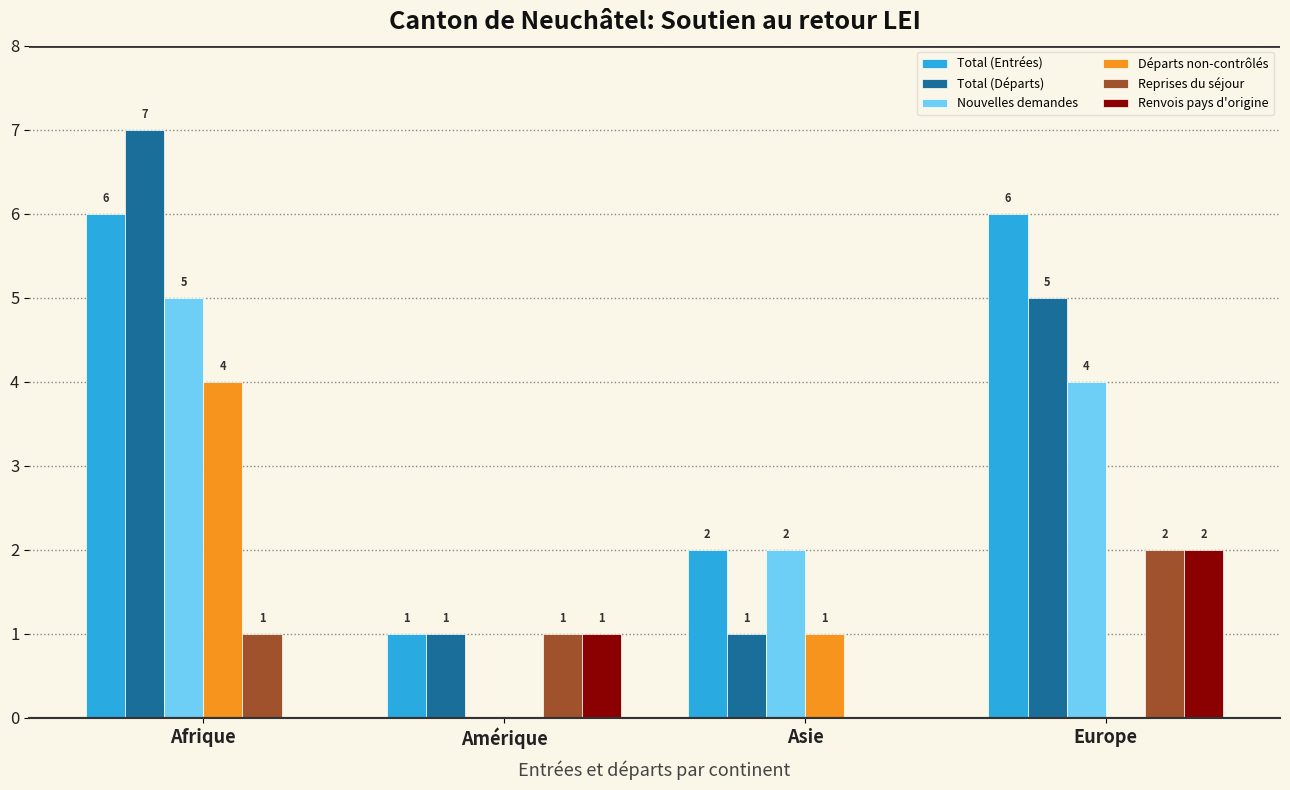

What is the sum of all Reprises du séjour values?

4